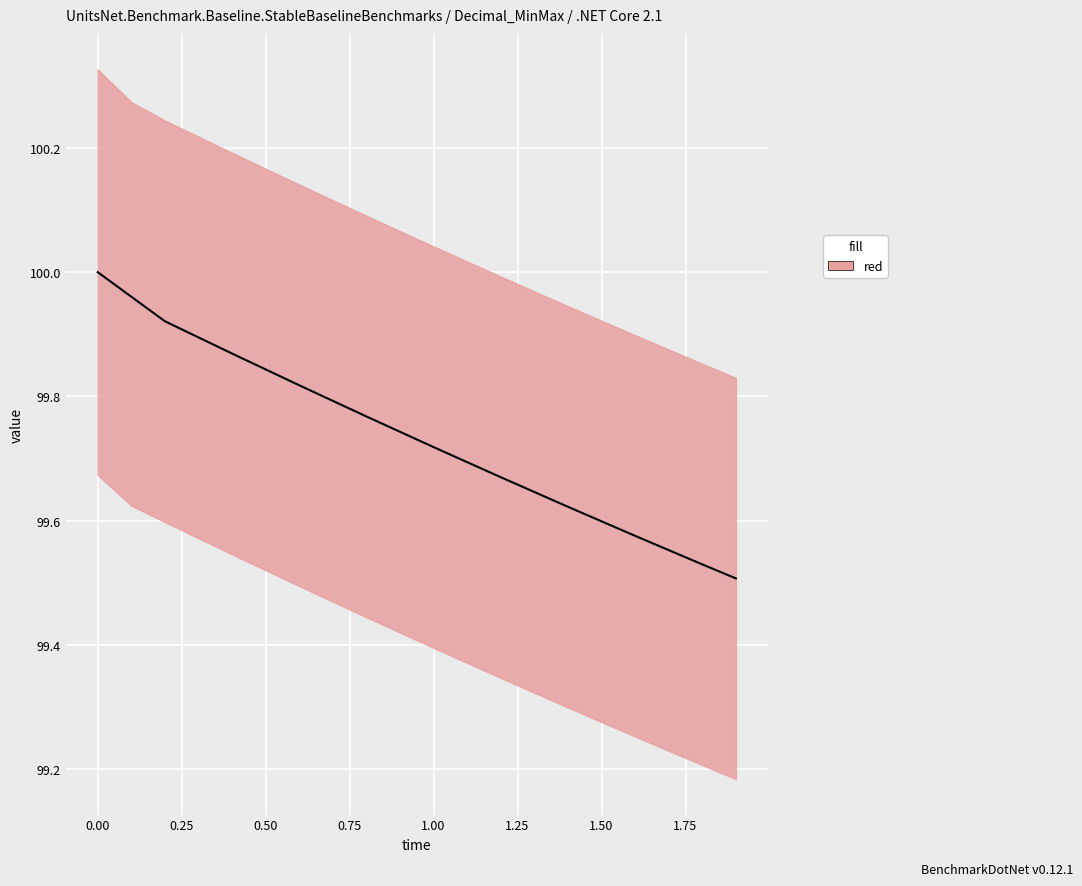

The chart shows a value of 66.2 at 1.50. True or false?

False